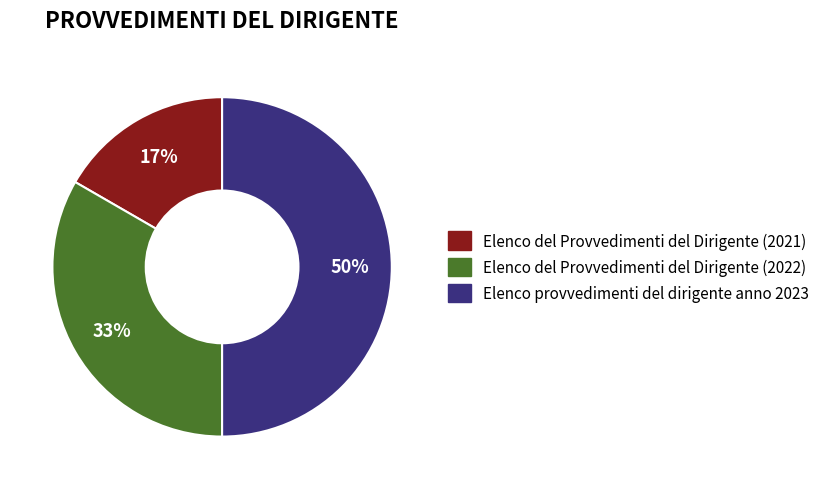

Which slice is the smallest?

Elenco del Provvedimenti del Dirigente (2021)